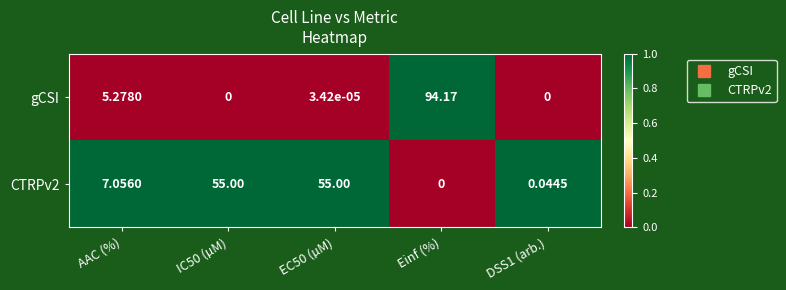

How many data points in CTRPv2 are above 7?

3